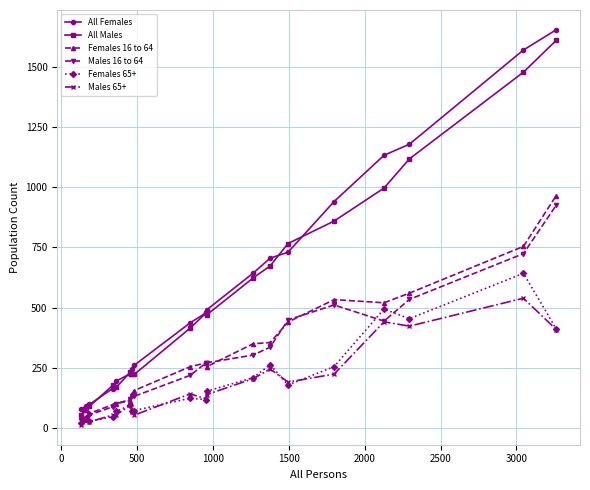

Which series has the widest spread of values?

All Females